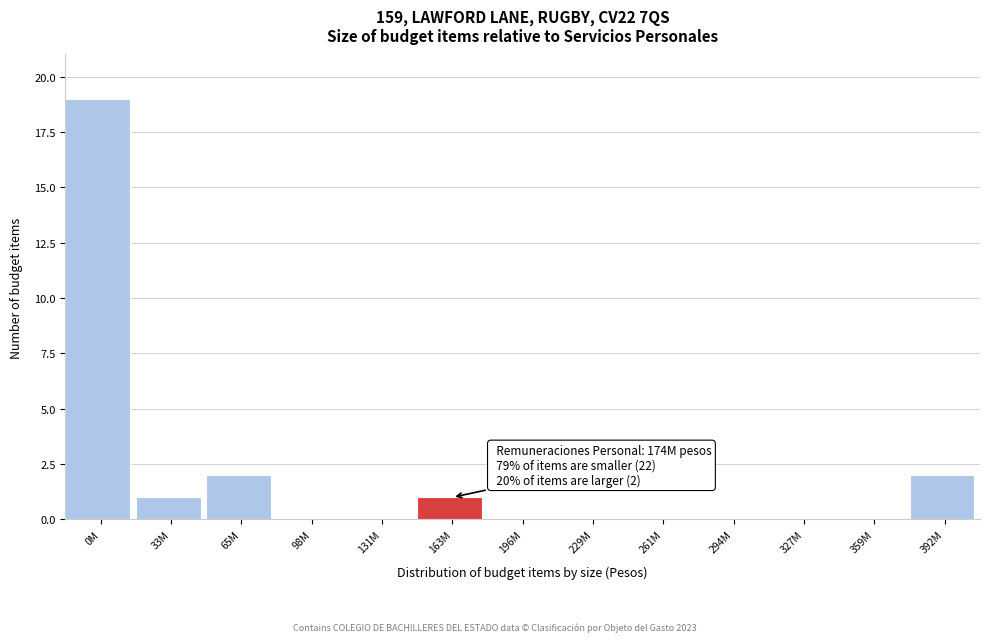

Reading left to right, what are all the values shown in this chart?

0M=19	33M=1	65M=2	98M=0	131M=0	163M=1	196M=0	229M=0	261M=0	294M=0	327M=0	359M=0	392M=2